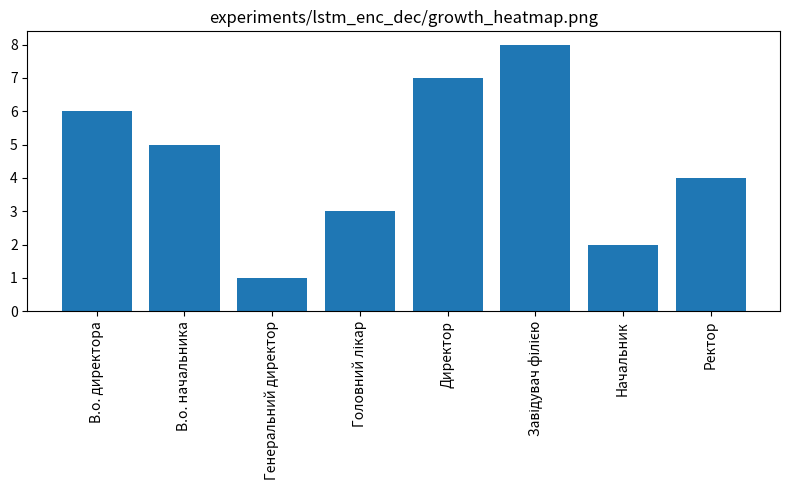

What is the value of the 4th bar from the left?

3